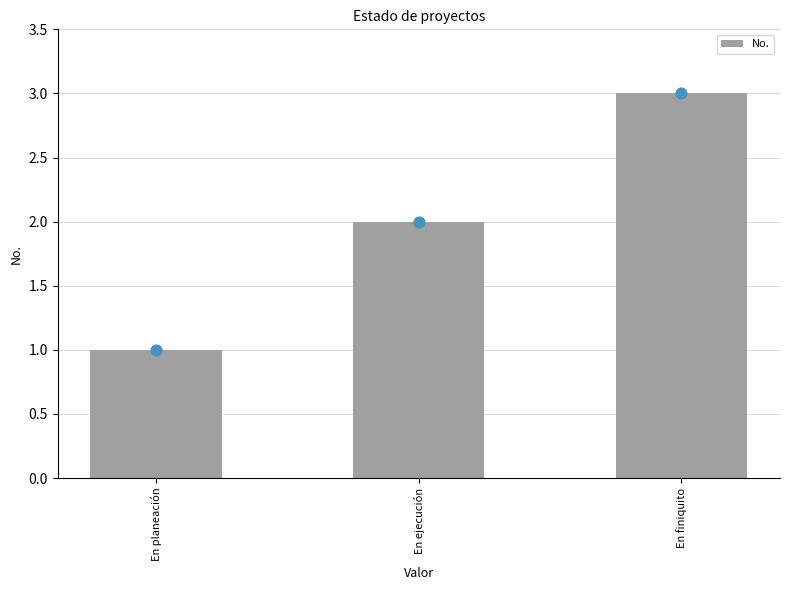

Approximately how many times larger is the value at En planeación compared to En ejecución?

0.5